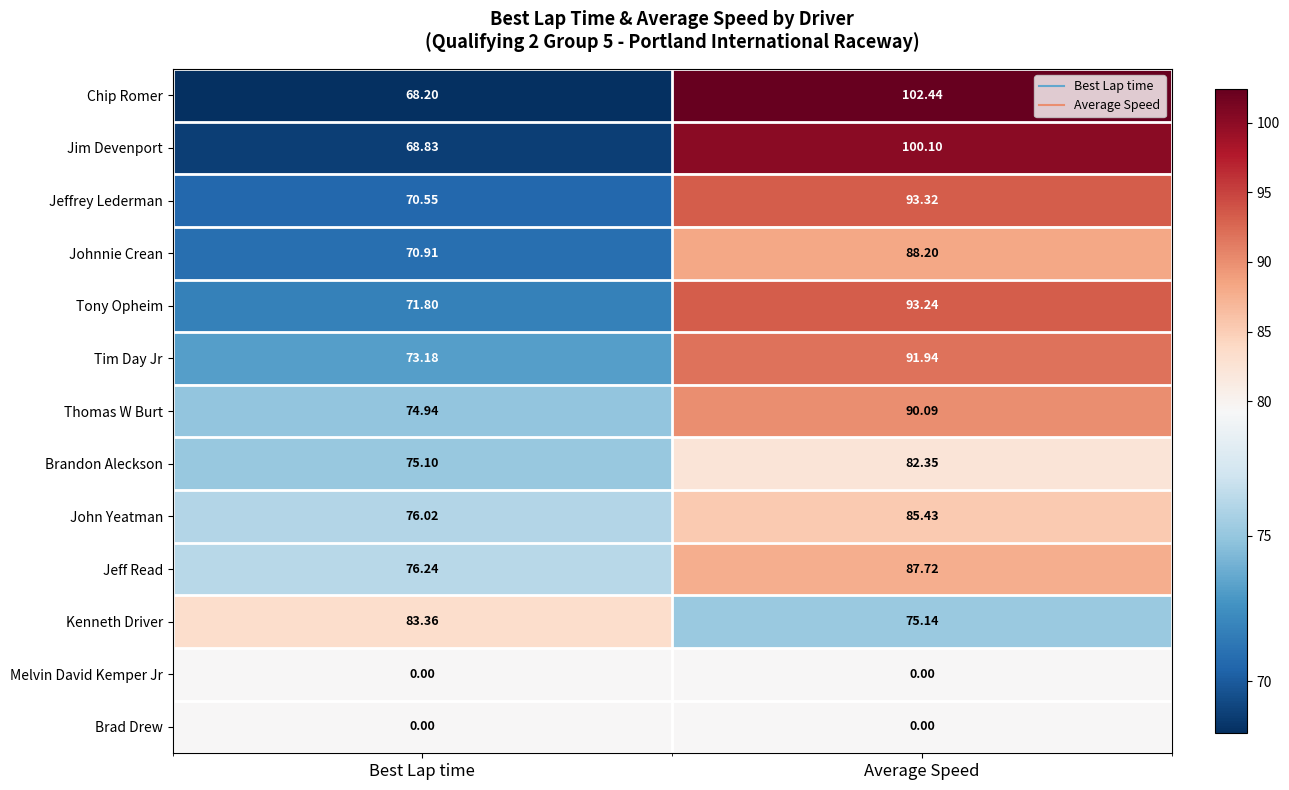

At which category is the sum across all series the highest?

Average Speed